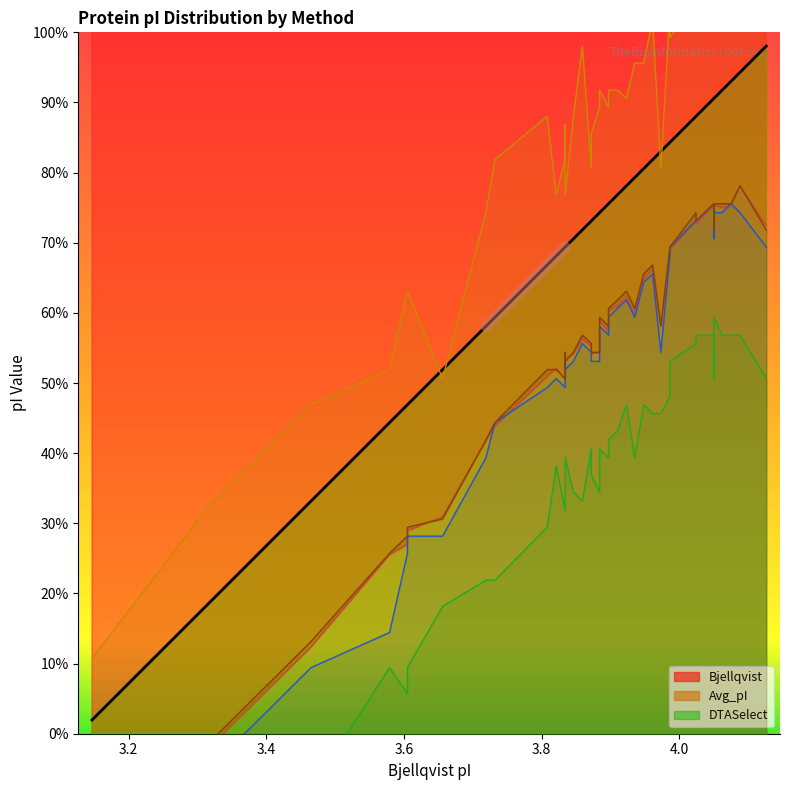

Which has a higher value, 4.024 or 3.579?

4.024